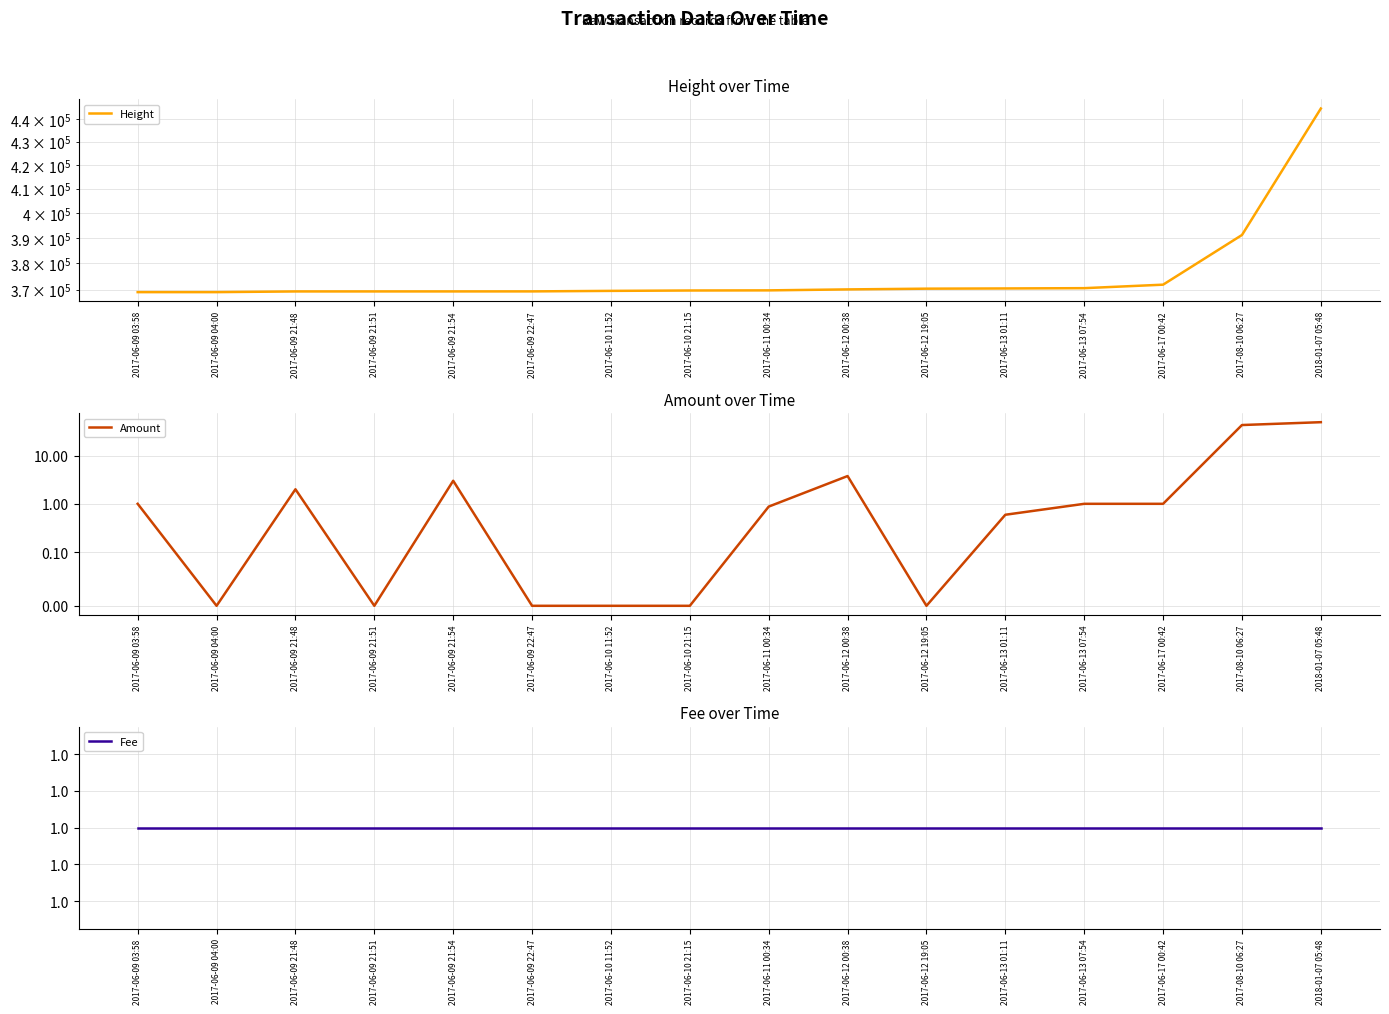

What are all the series names shown in the legend?

Height, Amount, Fee